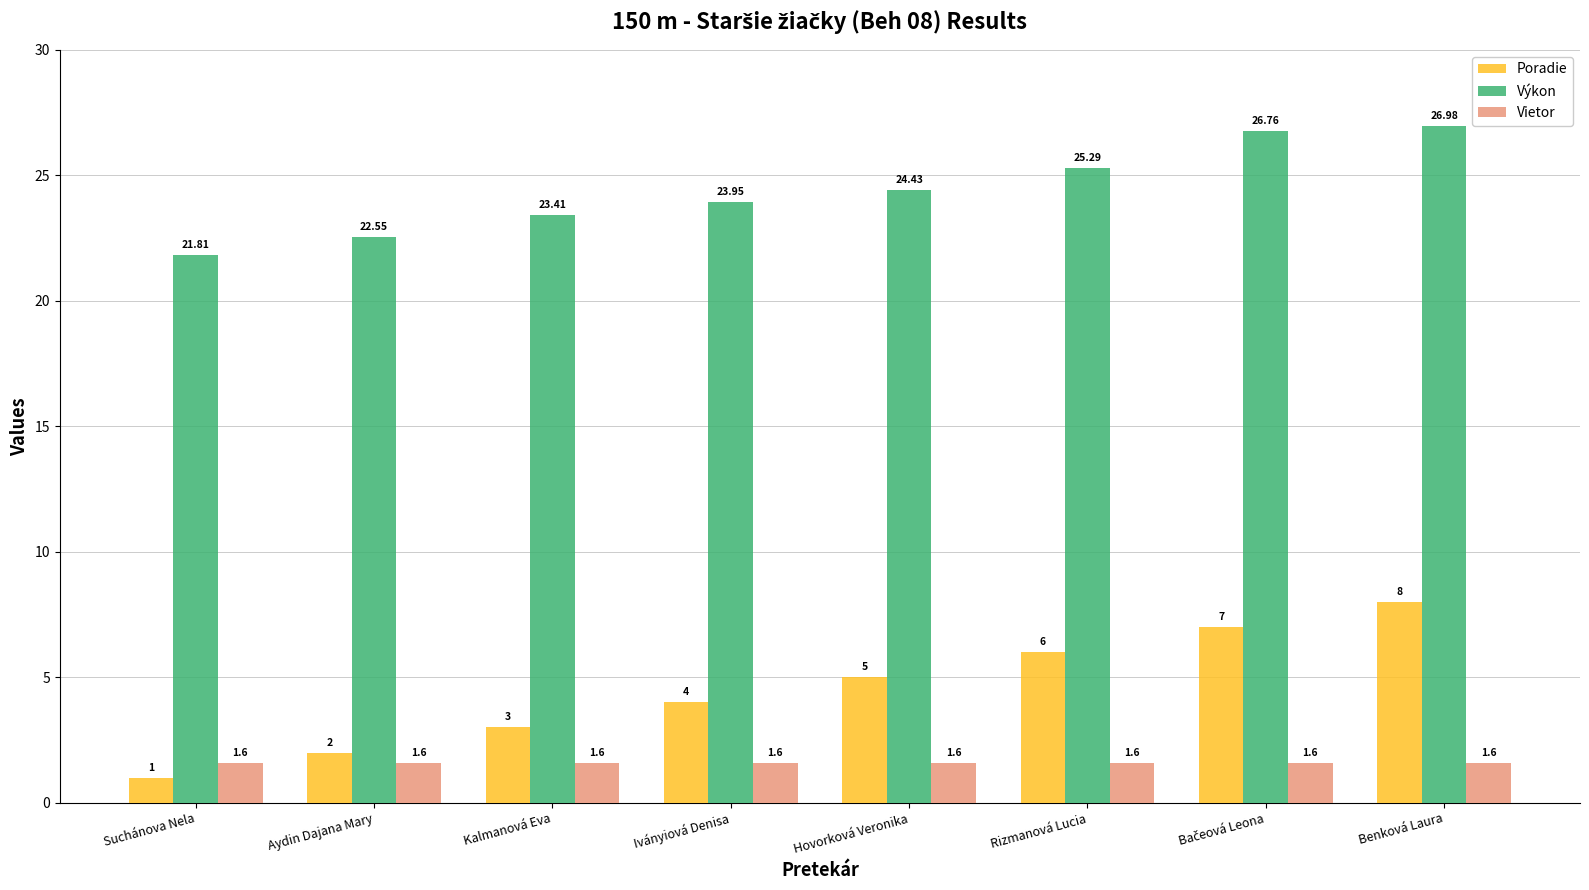

What is the difference between the highest and lowest values at Hovorková Veronika?

22.8